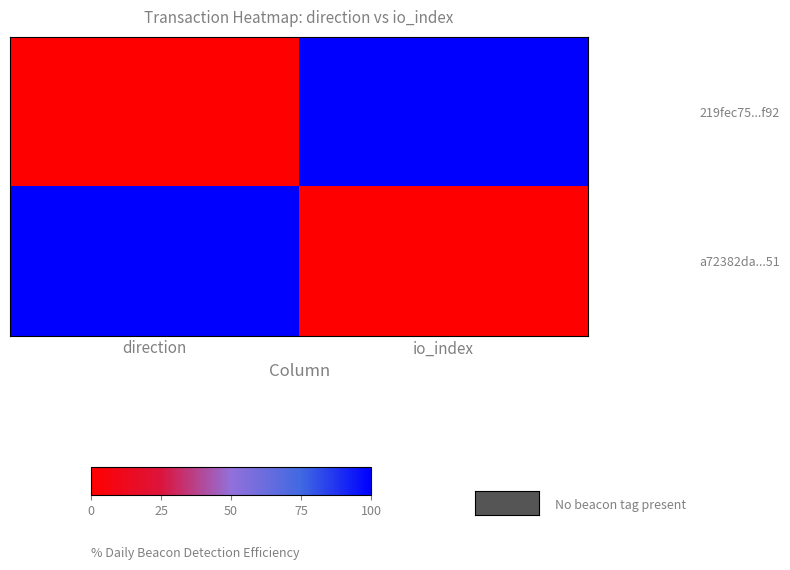

Reading left to right, what are all the values shown in this chart?

219fec75...f92: direction=0	io_index=100
a72382da...51: direction=100	io_index=0